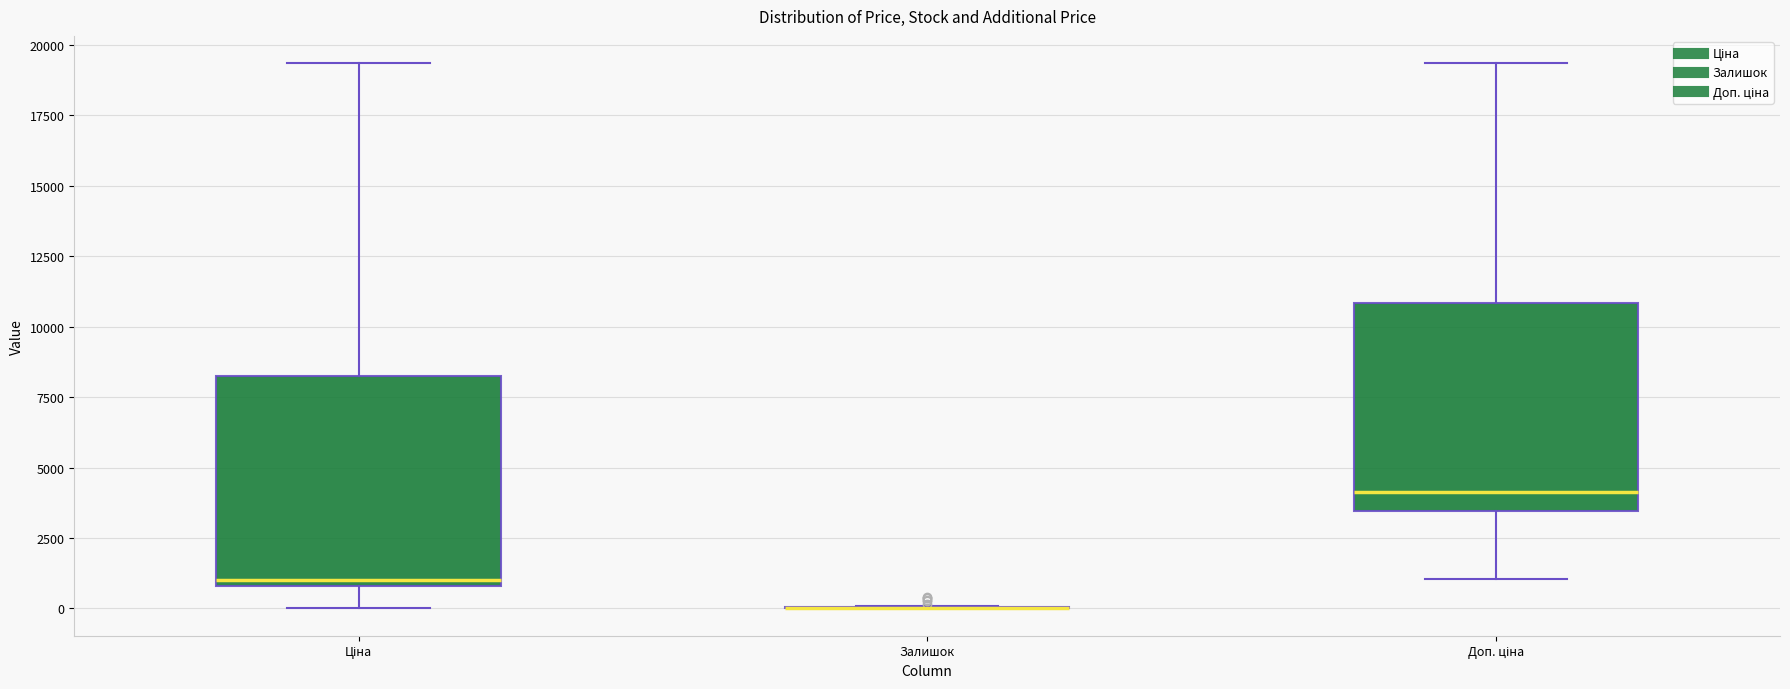

Reading left to right, transcribe this box plot: for each box, give where its median line is, the range the box spans, and where its two whiskers end, as read against the y-axis. The values are not printed on the chart, so give them approximately, as read against the axis.

Ціна: median 1000 (just above the box's lower edge), box 1000 to 8000, whiskers 0 to 19500
Залишок: box collapsed to a line at 0, whiskers 0 to 0
Доп. ціна: median 4000, box 3500 to 11000, whiskers 1000 to 19500